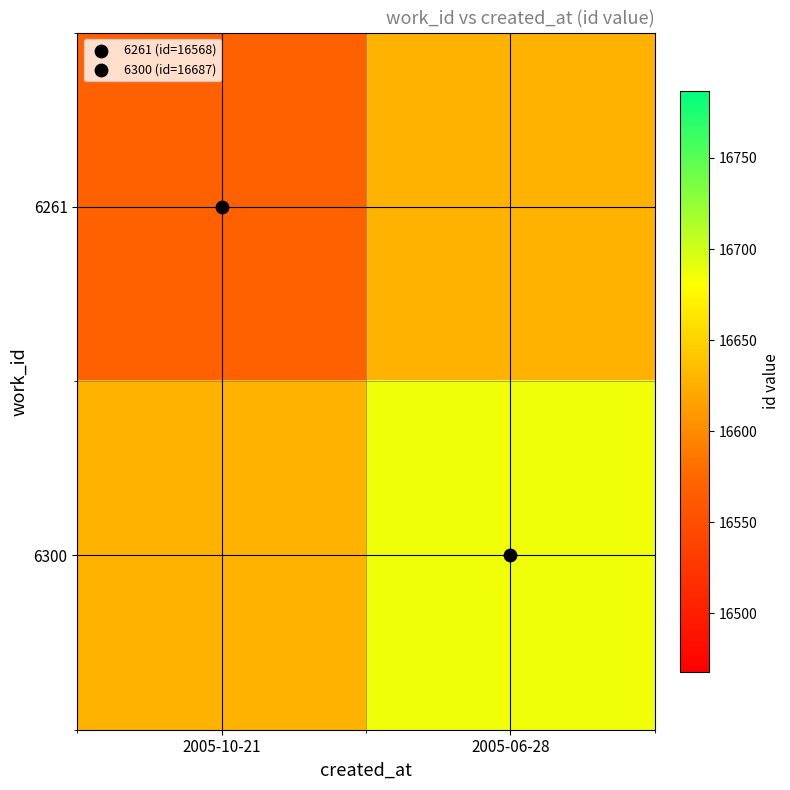

What is the total value across all series at 2005-06-28?

33314.5